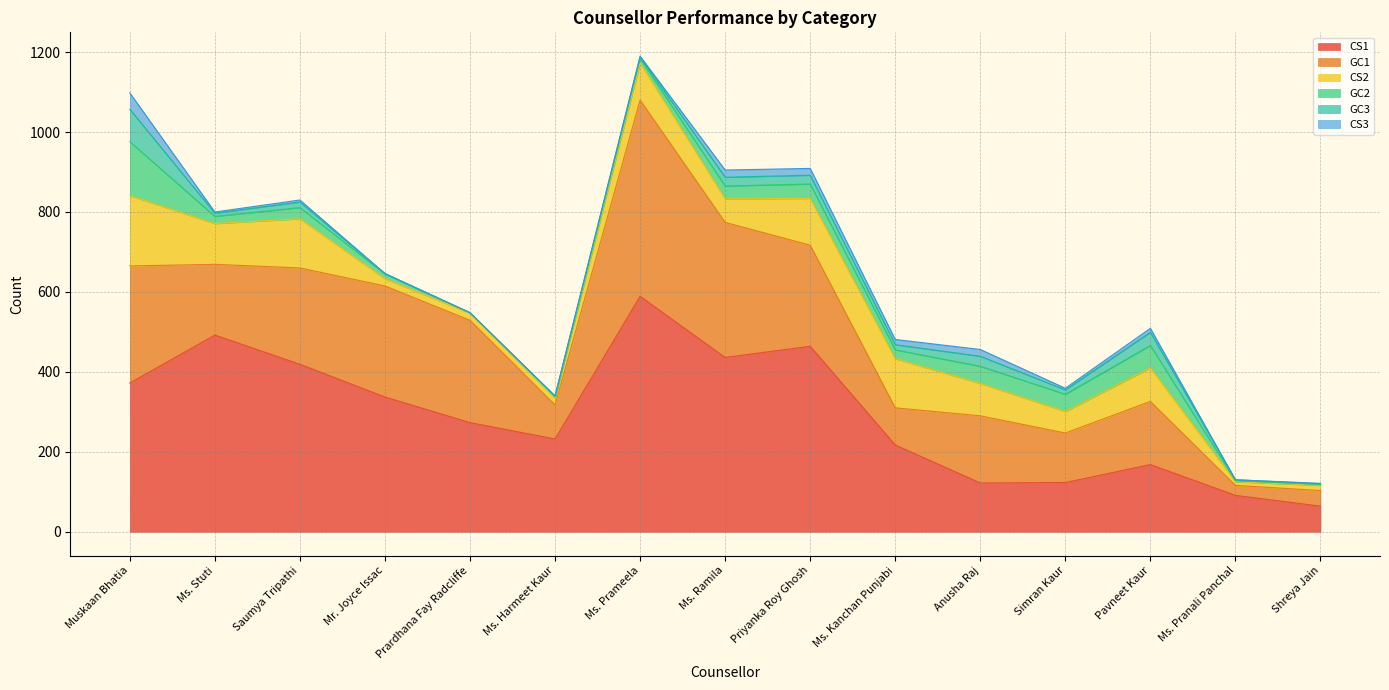

True or false: GC3 has more than 2 points higher than both neighbors.

True